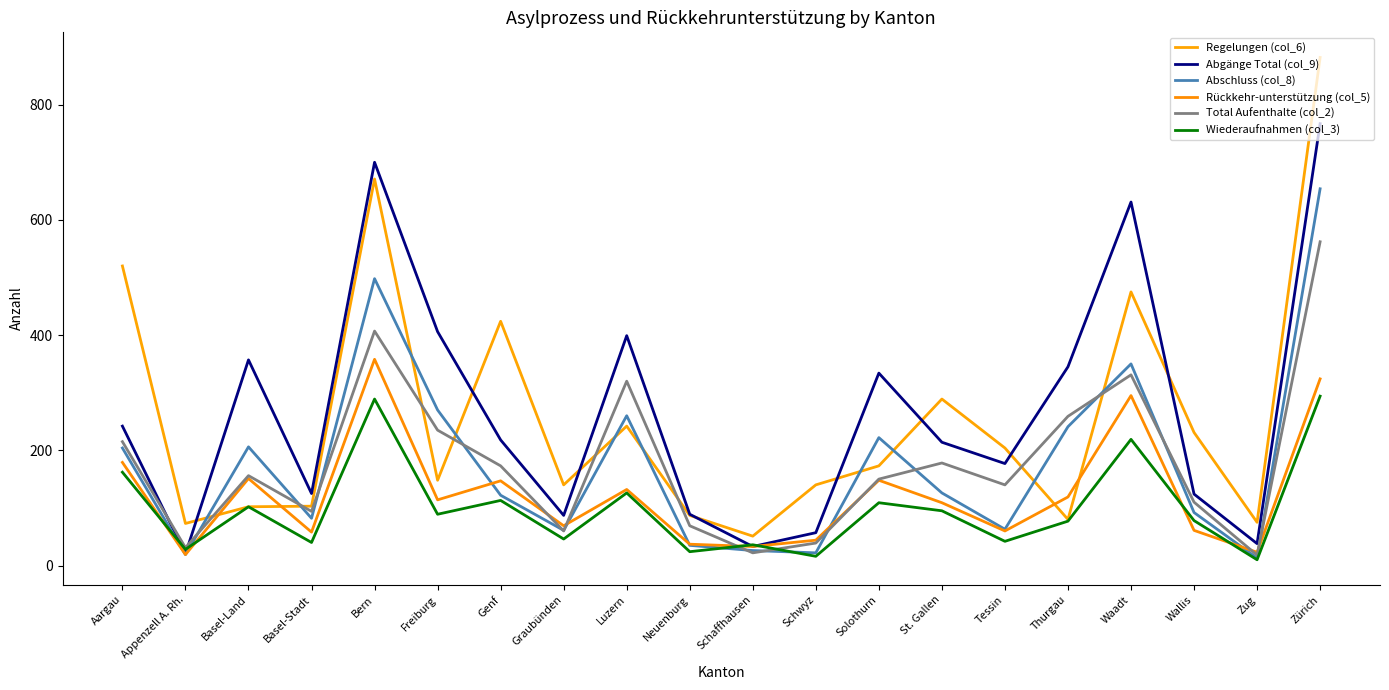

Is this an area chart (filled region under the line)?

No